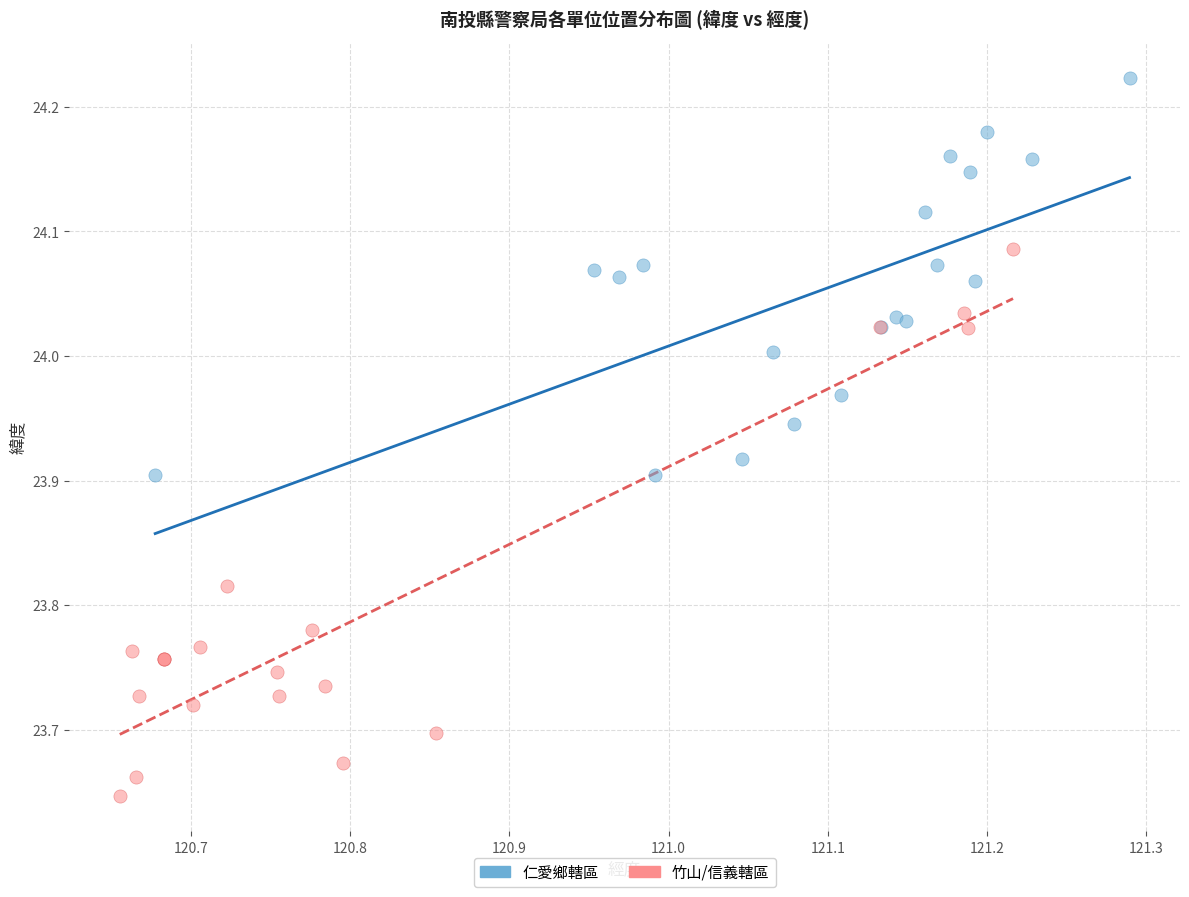

Which series contains the highest Y value?

仁愛鄉轄區